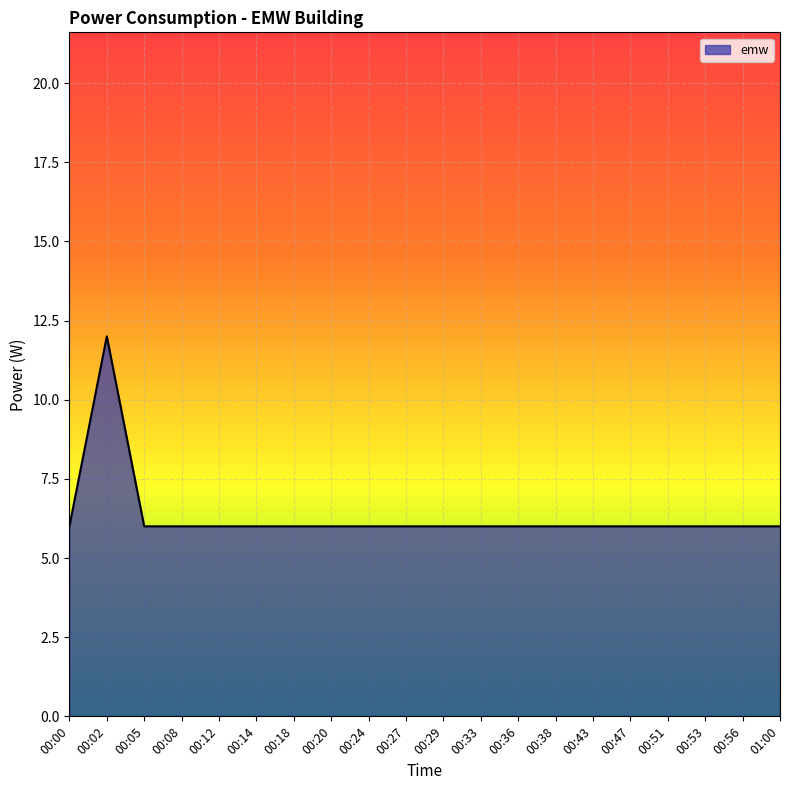

Does the chart have visible grid lines?

Yes